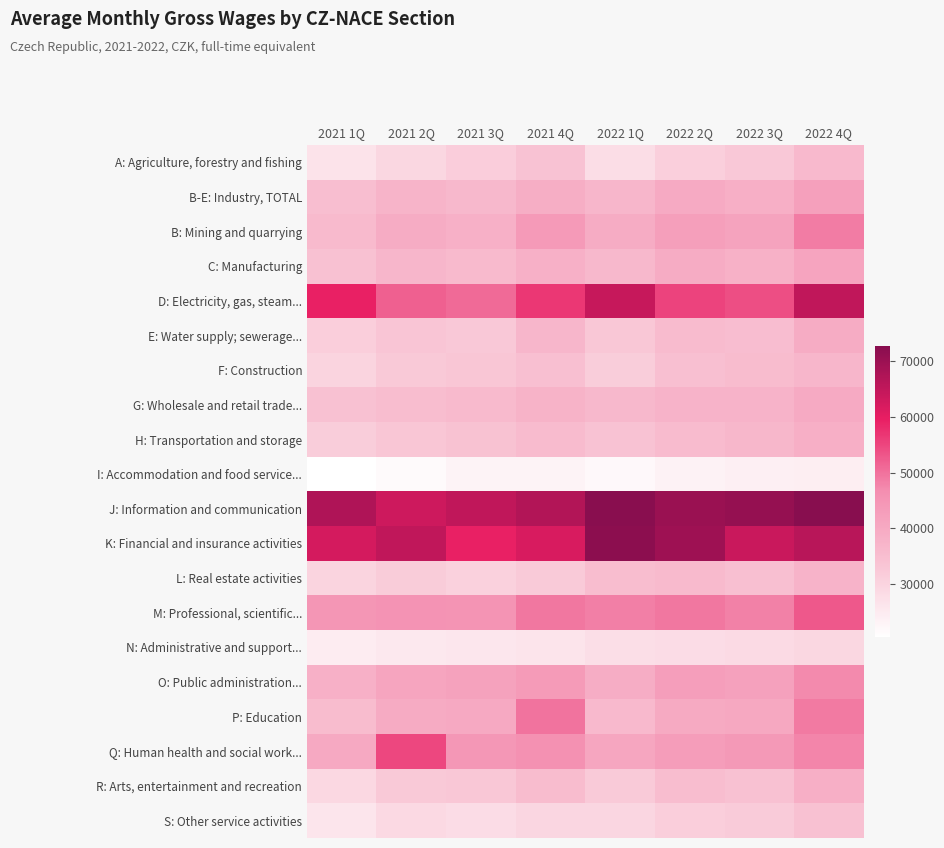

At how many categories does at least one series exceed 45551?

8